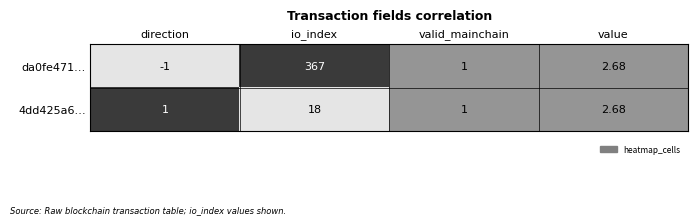

At which label is 4dd425a6… closest to 9?

value